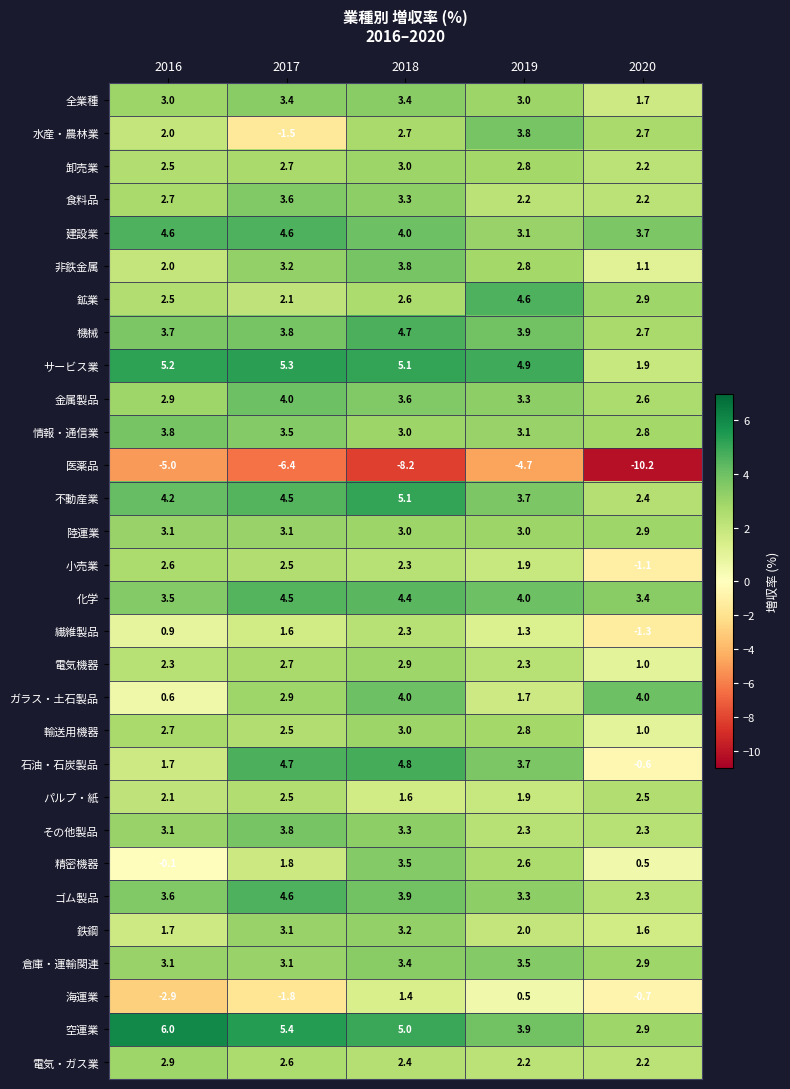

Is the value of 精密機器 at 2018 greater than the value of 卸売業 at 2018?

Yes